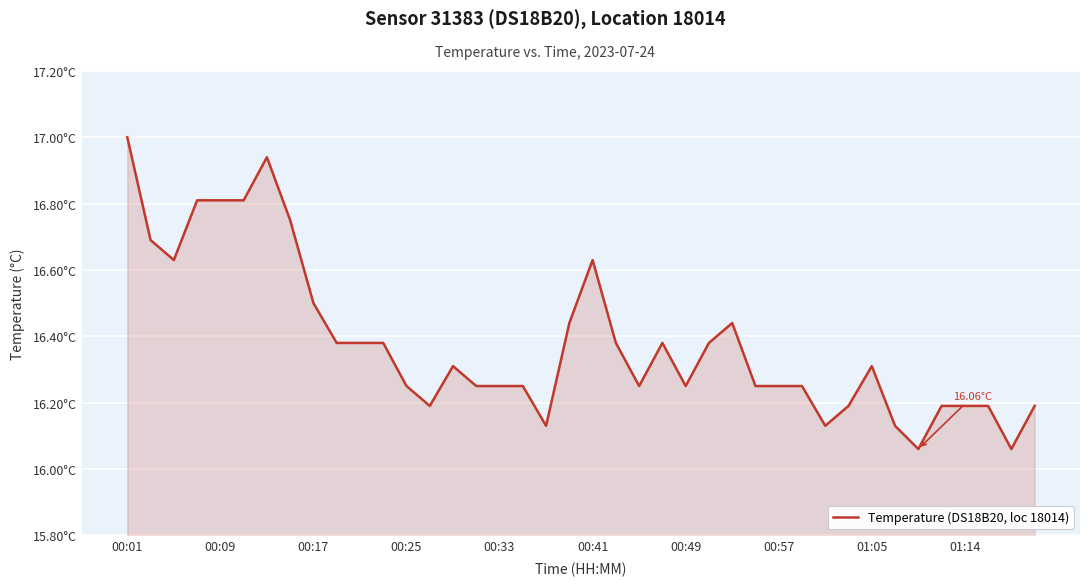

Does the chart have visible grid lines?

Yes